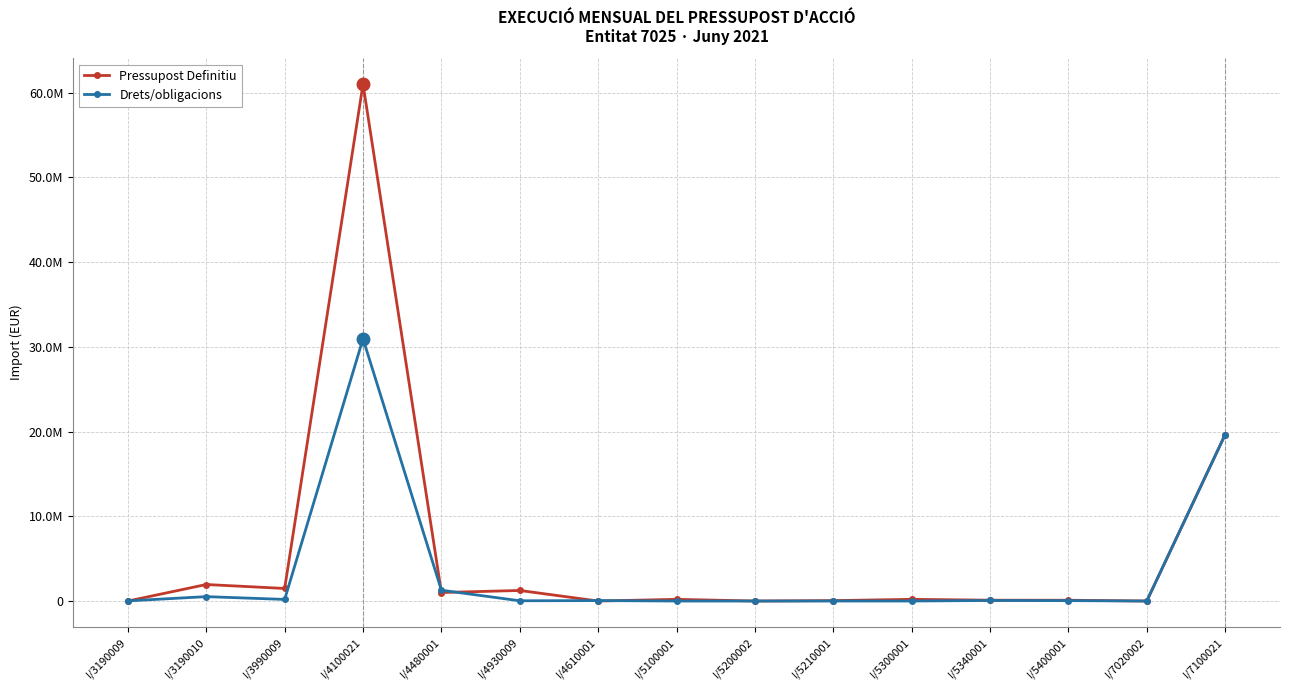

Which category has the highest value in the Drets/obligacions series?

I/4100021